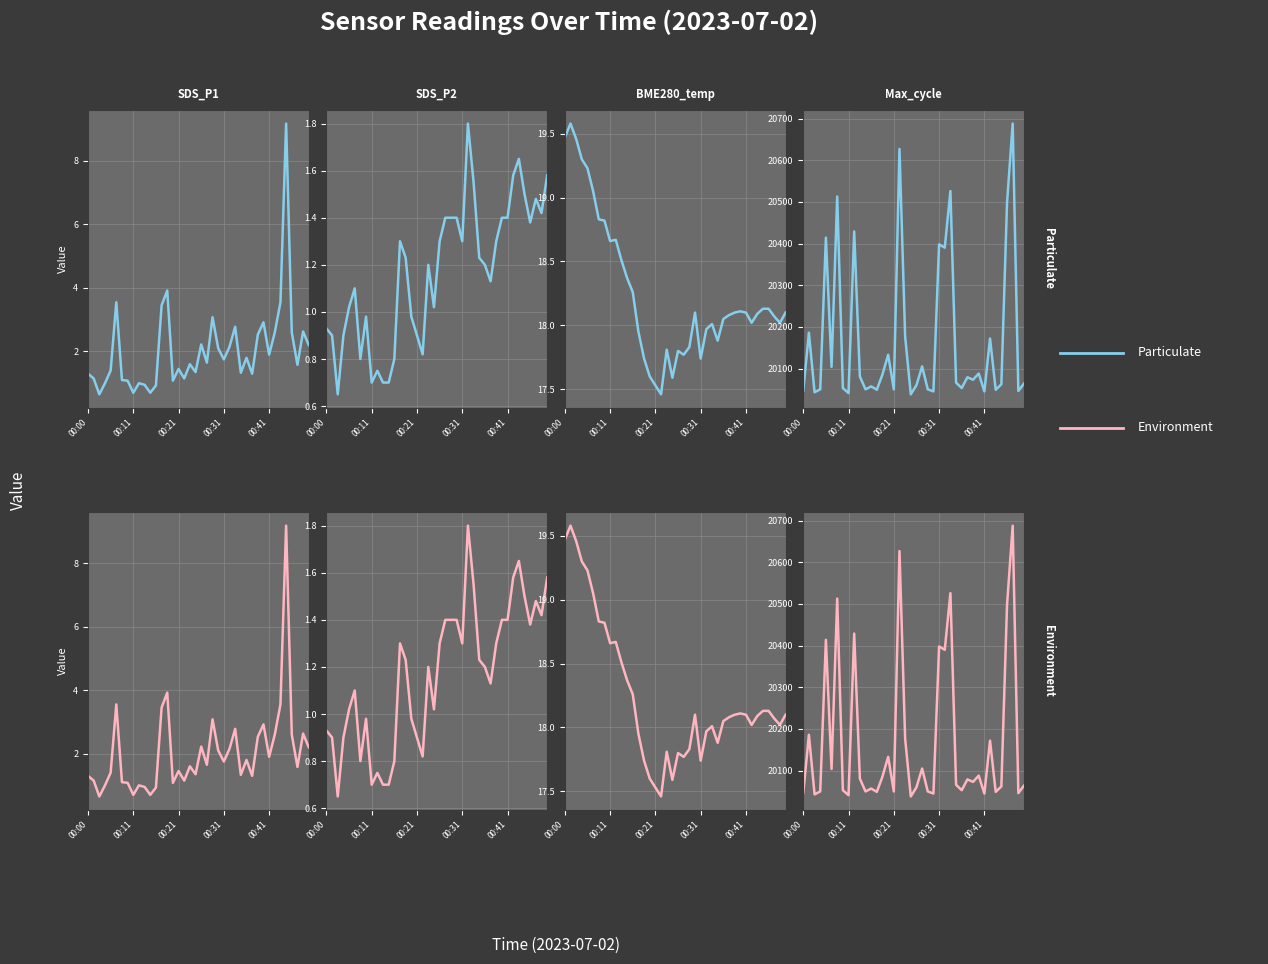

True or false: SDS_P2 and SDS_P1 cross at least once.

False